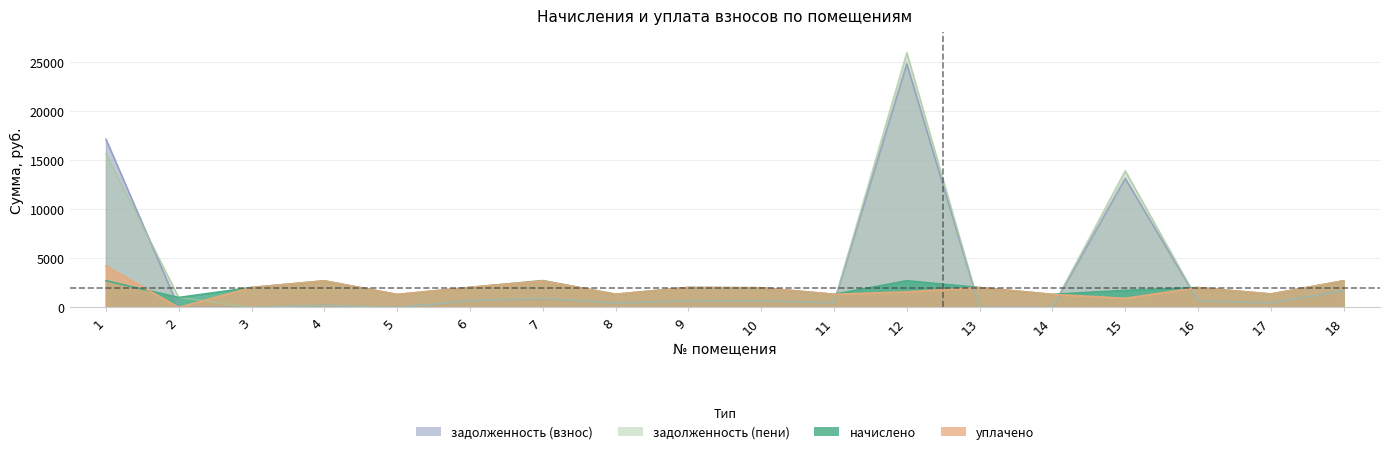

What is the difference between the maximum and second lowest values in the начислено series?

1412.1